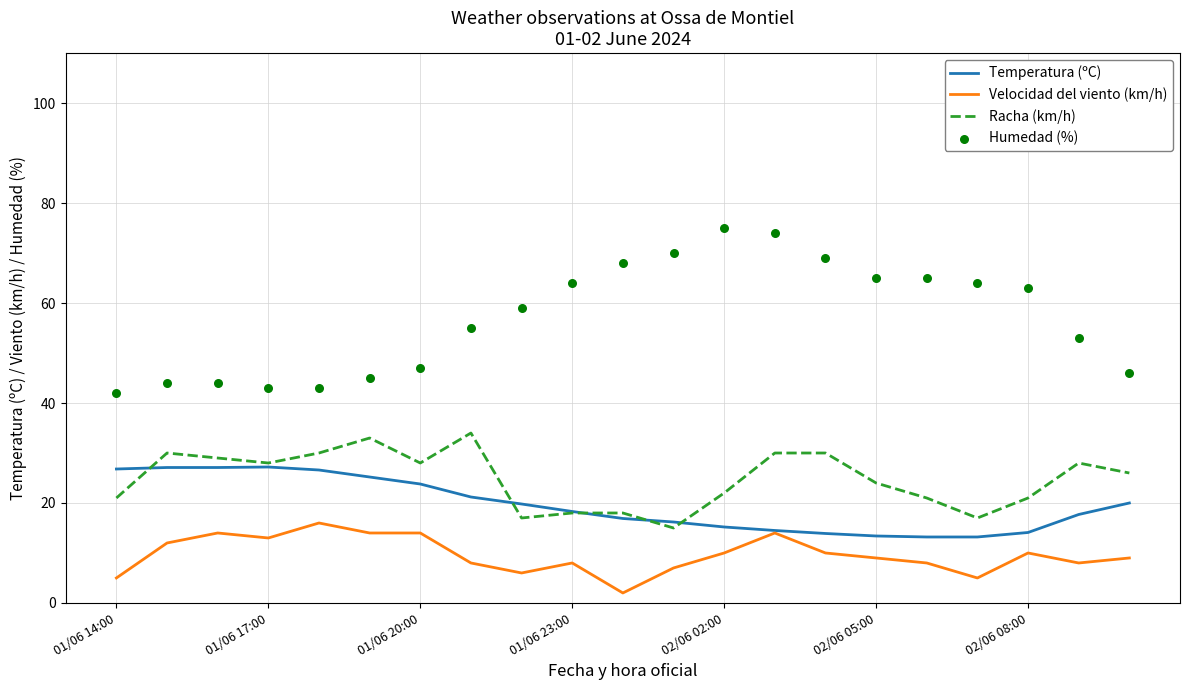

What are all the series names shown in the legend?

Temperatura (ºC), Velocidad del viento (km/h), Racha (km/h), Humedad (%)